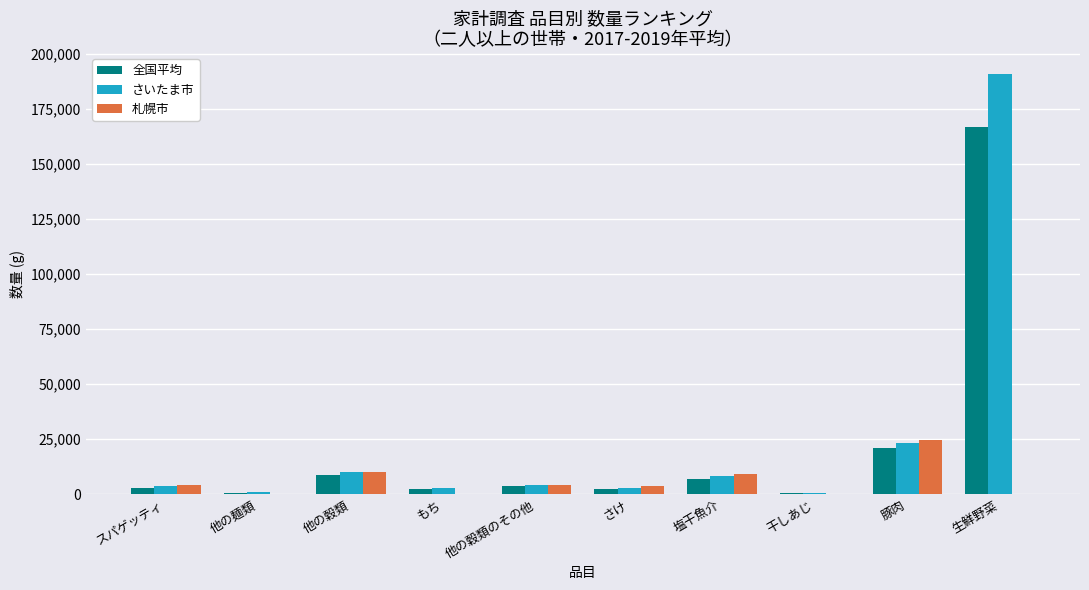

Which series has the largest total across all categories?

さいたま市